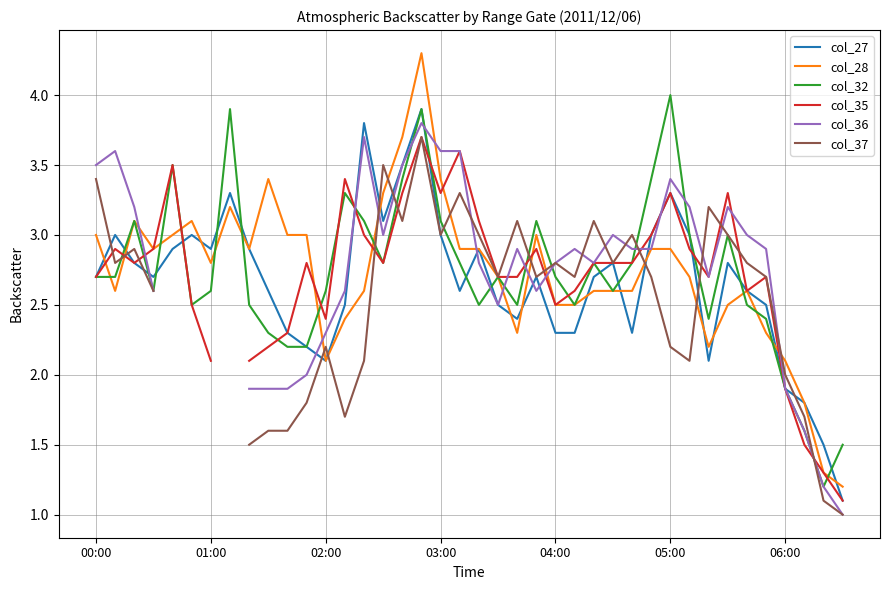

How many interior local valleys does the col_36 series have?

5